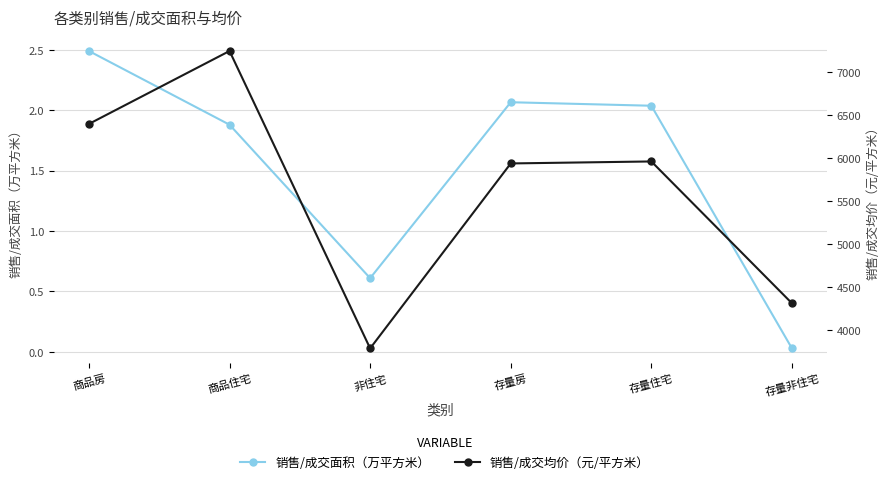

Reading left to right, what are all the values shown in this chart?

销售/成交面积（万平方米）: 商品房=2.5	商品住宅=1.9	非住宅=0.6	存量房=2.1	存量住宅=2.0	存量非住宅=0.0
销售/成交均价（元/平方米）: 商品房=6396.4	商品住宅=7244.4	非住宅=3785.9	存量房=5936.8	存量住宅=5959.9	存量非住宅=4310.5